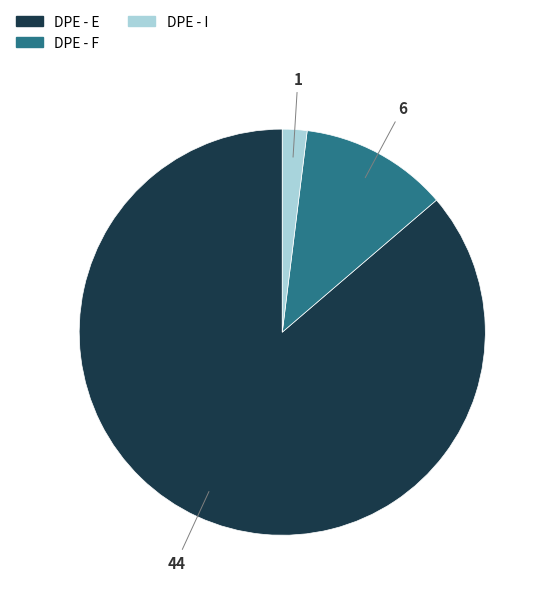

Is it true that DPE - F is 21% of the pie?

False